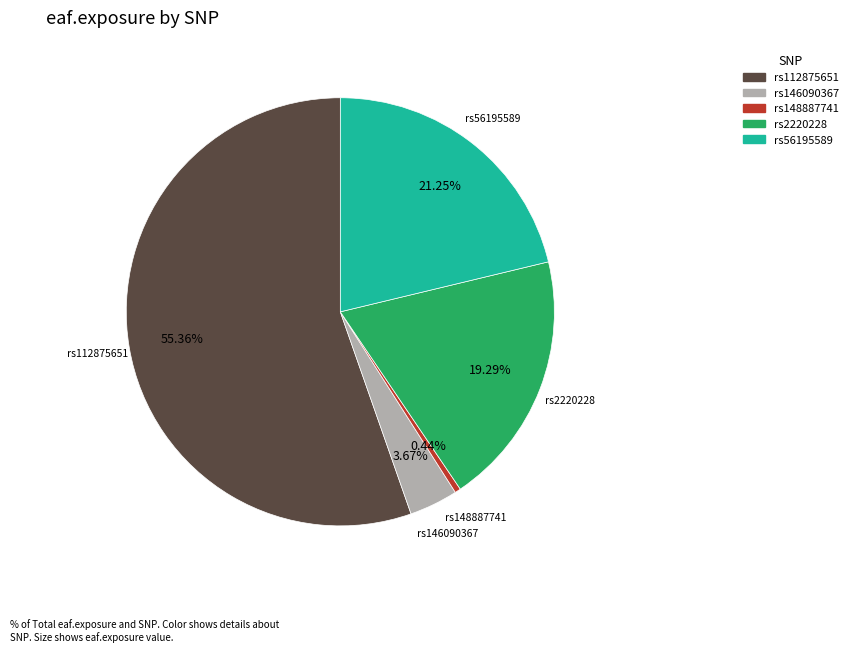

Is there any slice that represents more than half of the pie?

Yes